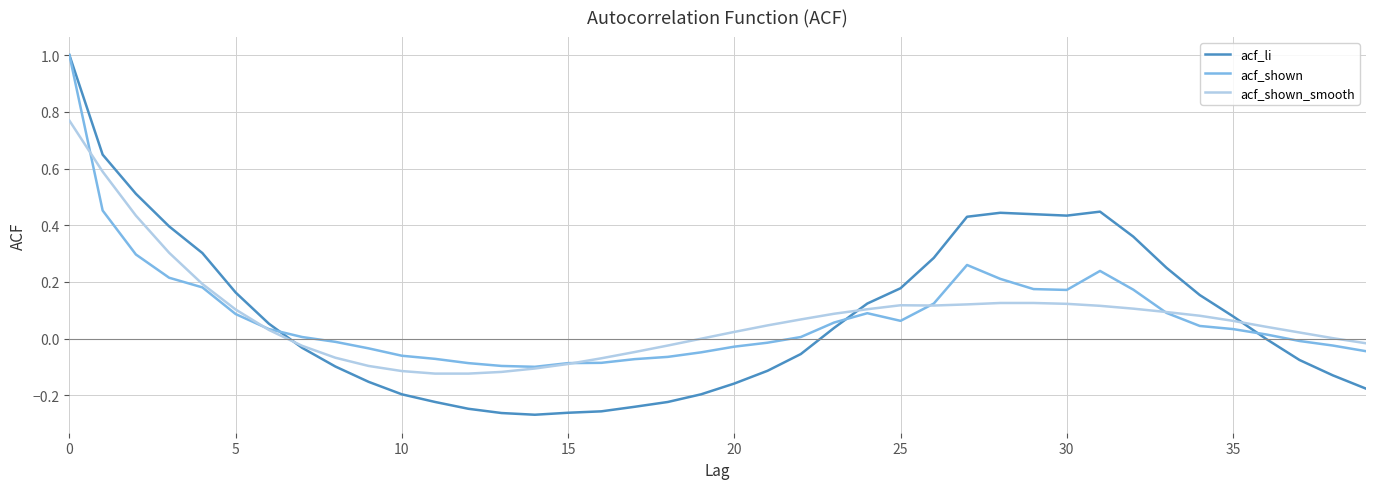

Which series has the largest range (max minus min)?

acf_li